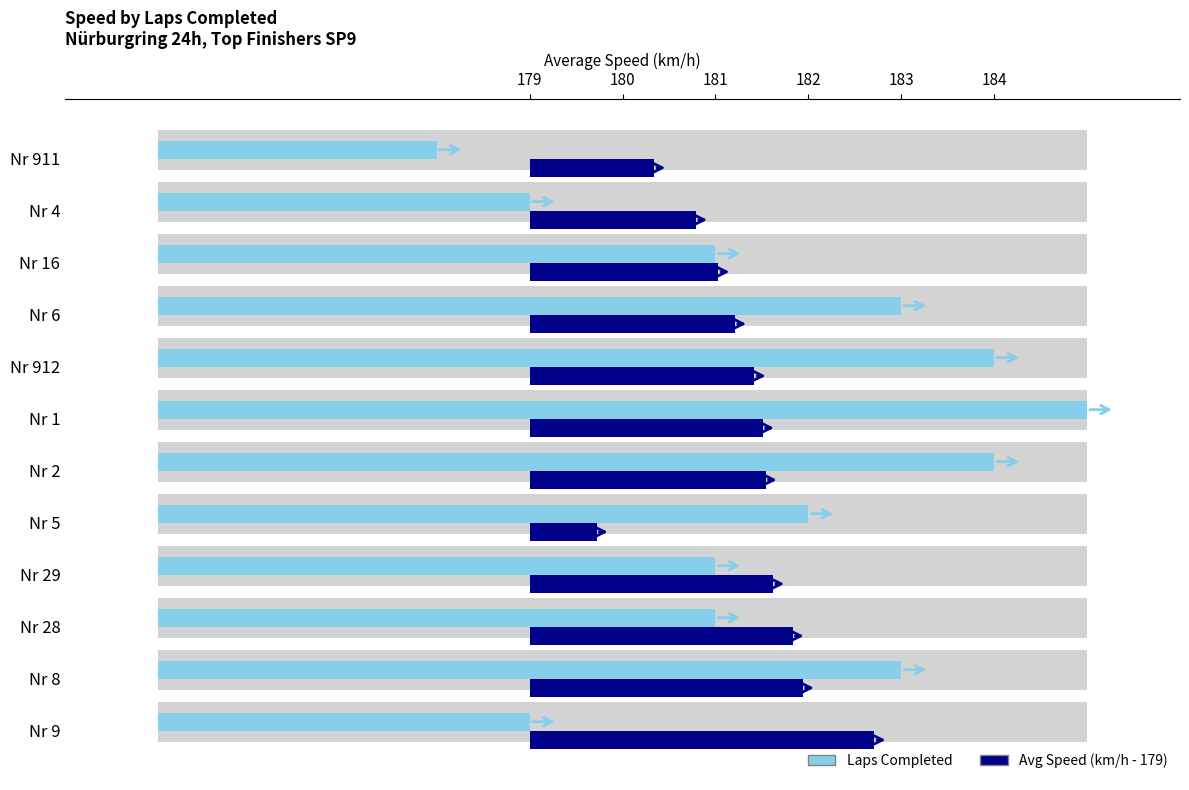

At how many categories does at least one series exceed 5?

9